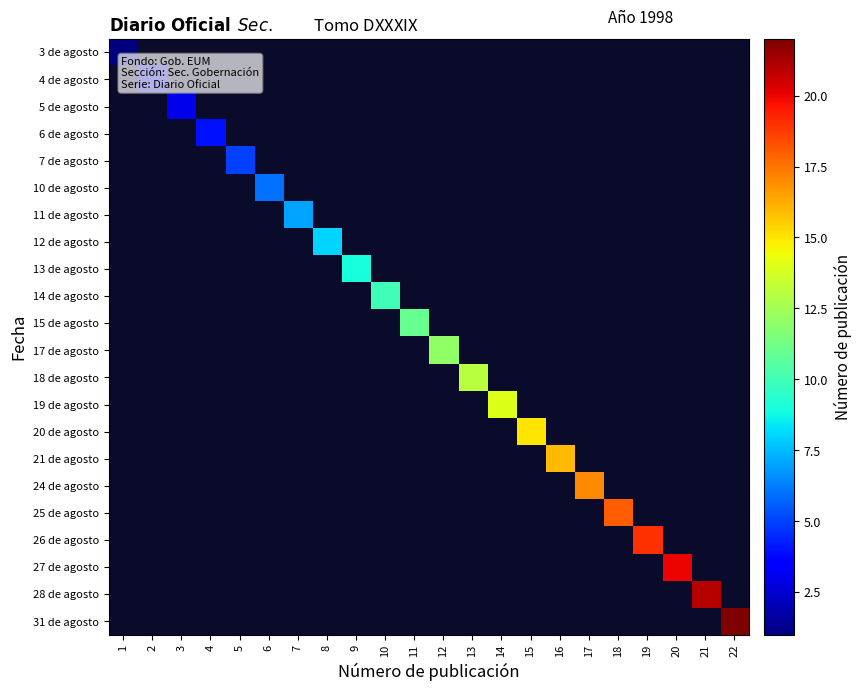

Between 4 and 10, which is larger?

4